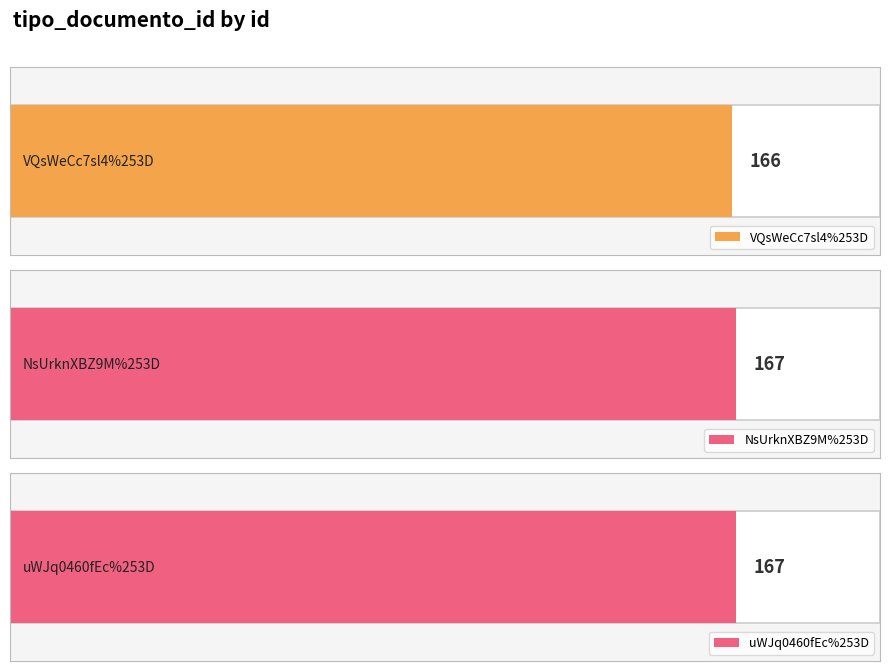

What is the difference between the values at VQsWeCc7sl4%253D and uWJq0460fEc%253D?

1